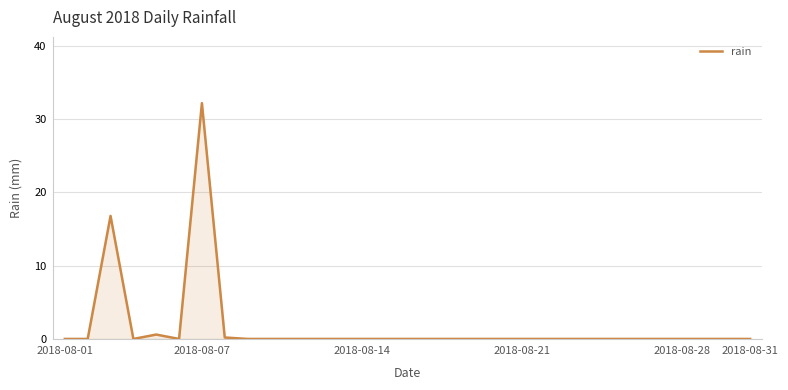

What is the maximum value shown in the chart?

32.2